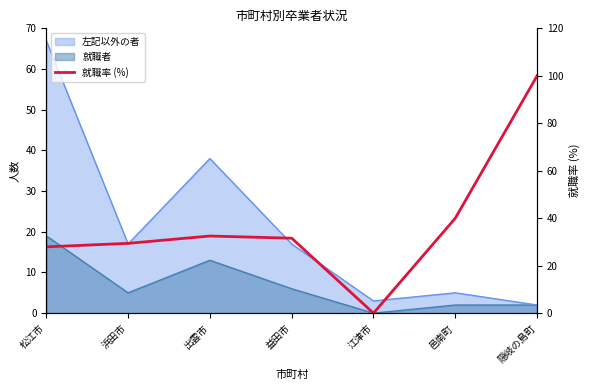

What is the difference between the maximum and minimum values?

100.0